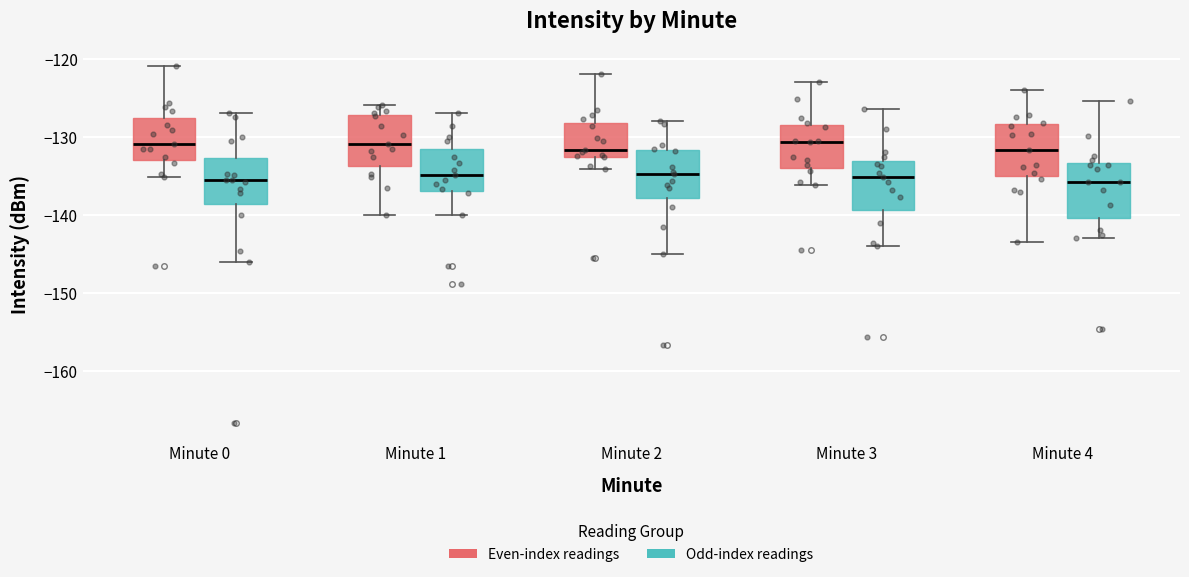

Reading left to right, read every box against the y-axis: the position of its median line, the range the box covers, and the ends of its whiskers. The values are not printed on the chart, so give them approximately, as read against the axis.

Minute 0 (Even-index readings): median -131, box -133 to -128, whiskers -135 to -121
Minute 0 (Odd-index readings): median -136, box -139 to -133, whiskers -146 to -127
Minute 1 (Even-index readings): median -131, box -134 to -127, whiskers -140 to -126
Minute 1 (Odd-index readings): median -135, box -137 to -132, whiskers -140 to -127
Minute 2 (Even-index readings): median -132, box -133 to -128, whiskers -134 to -122
Minute 2 (Odd-index readings): median -135, box -138 to -132, whiskers -145 to -128
Minute 3 (Even-index readings): median -131, box -134 to -128, whiskers -136 to -123
Minute 3 (Odd-index readings): median -135, box -139 to -133, whiskers -144 to -126
Minute 4 (Even-index readings): median -132, box -135 to -128, whiskers -143 to -124
Minute 4 (Odd-index readings): median -136, box -140 to -133, whiskers -143 to -125